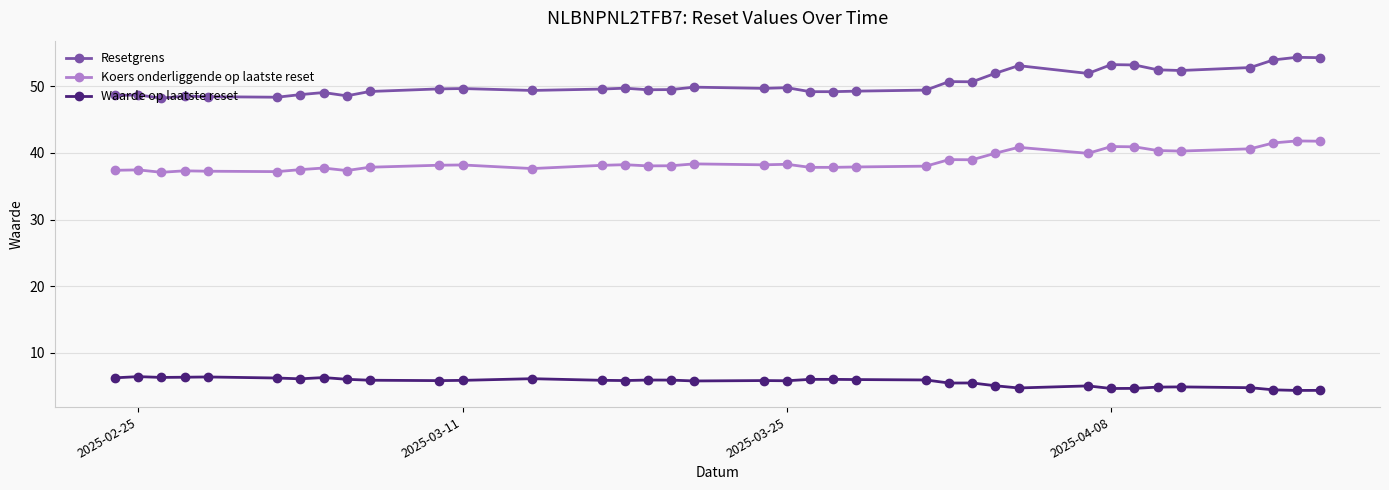

Is this an area chart (filled region under the line)?

No